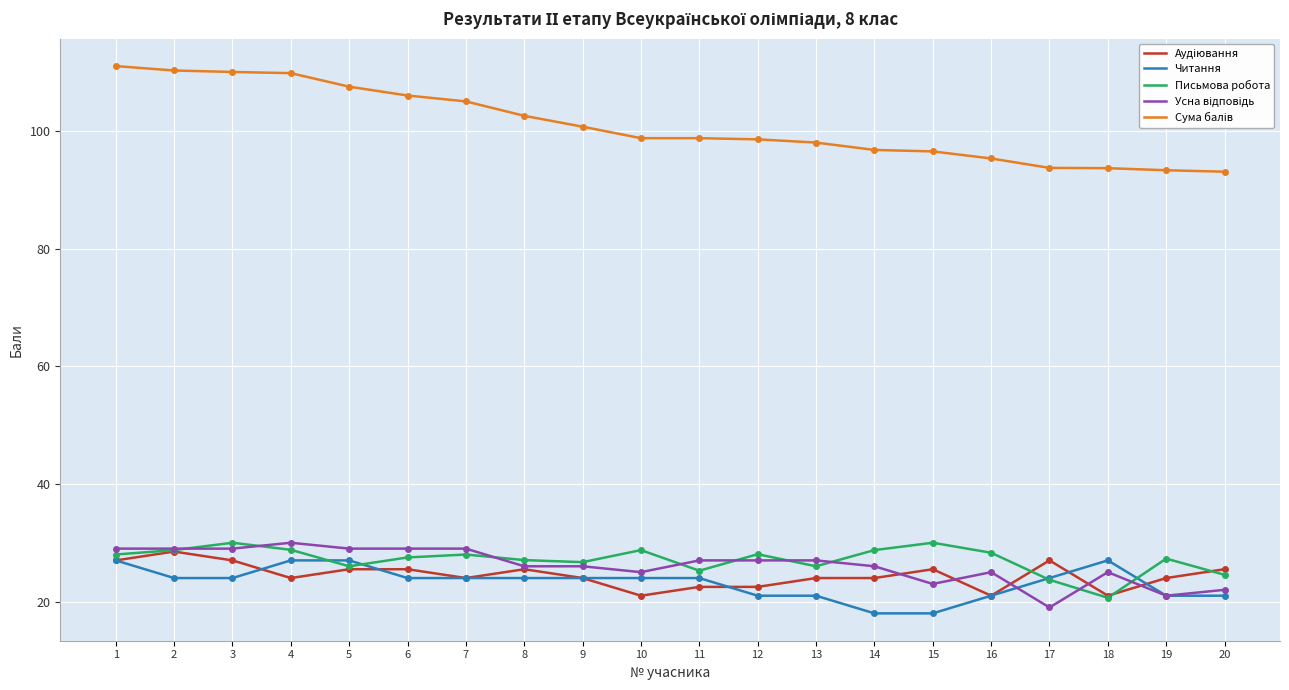

What is the total value across all series at 8?

205.1